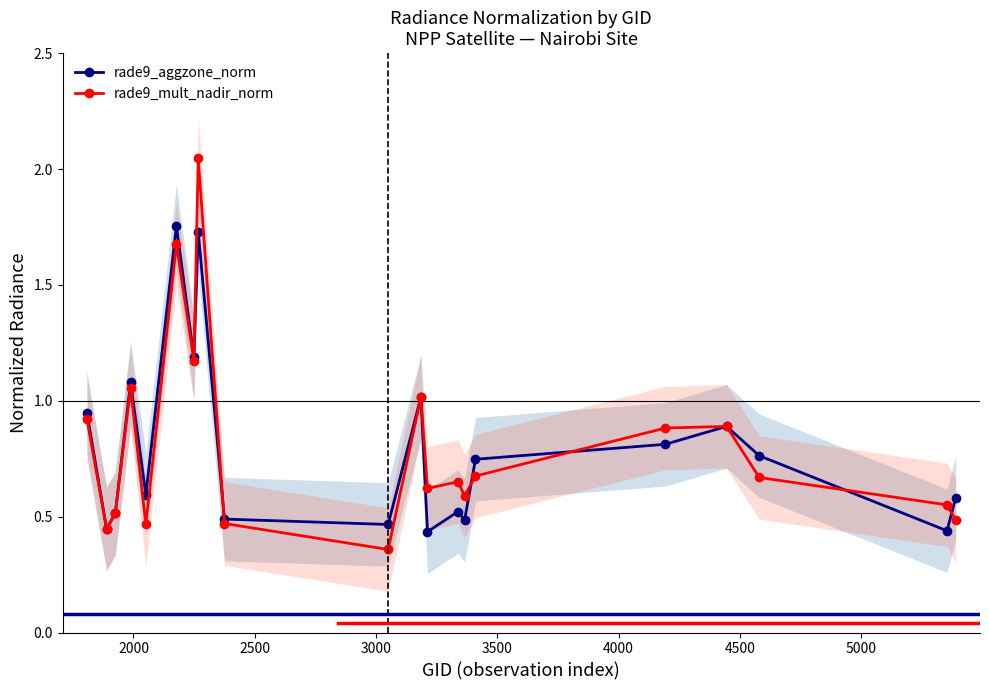

How many intersections are there between rade9_mult_nadir_norm and rade9_aggzone_norm?

7